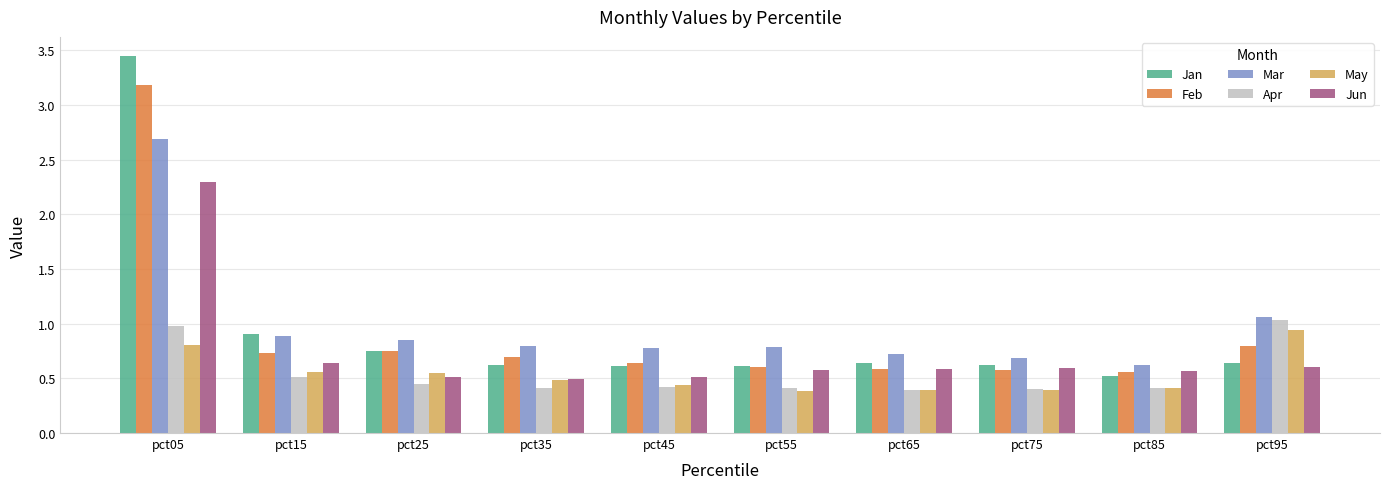

What is the value of the Mar bar at the 8th from the left?

0.7